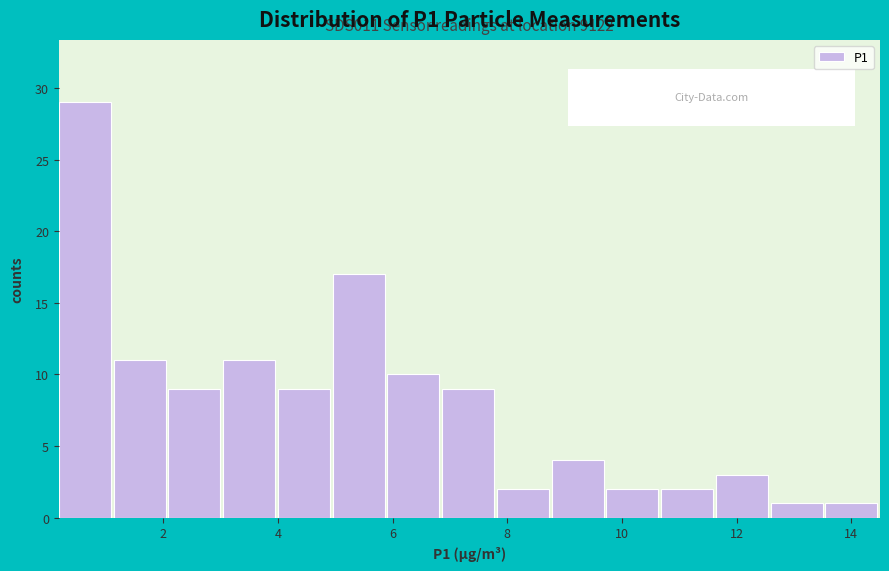

Over which range of the x-axis is the bar tallest?

0.2 to 1.2